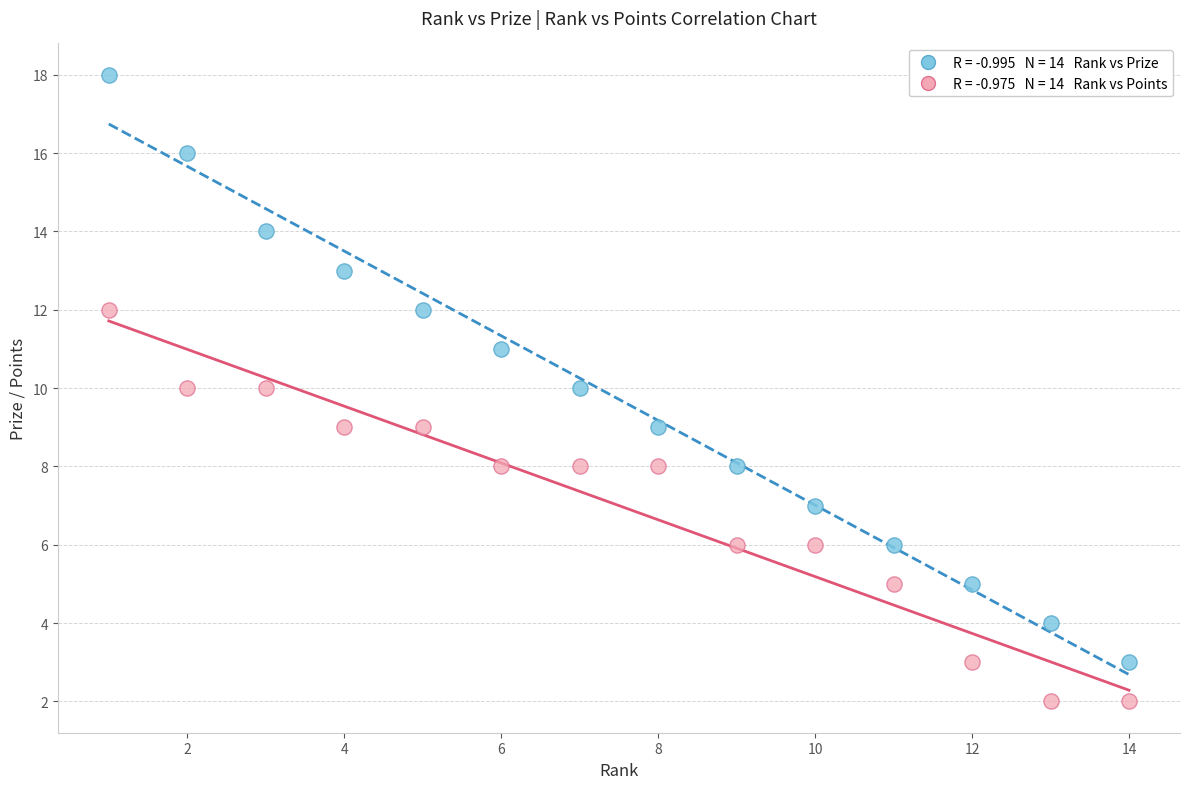

Across all data points, what is the range of X values (max minus min)?

13